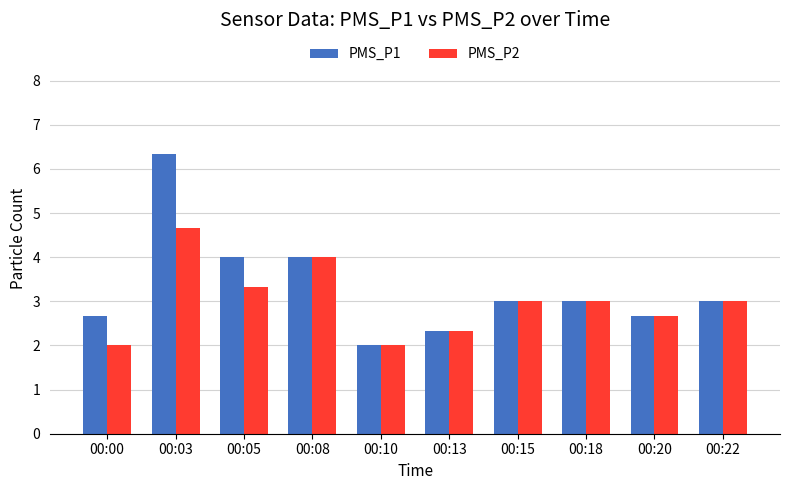

The PMS_P2 series shows 3.0 at 00:18. True or false?

True